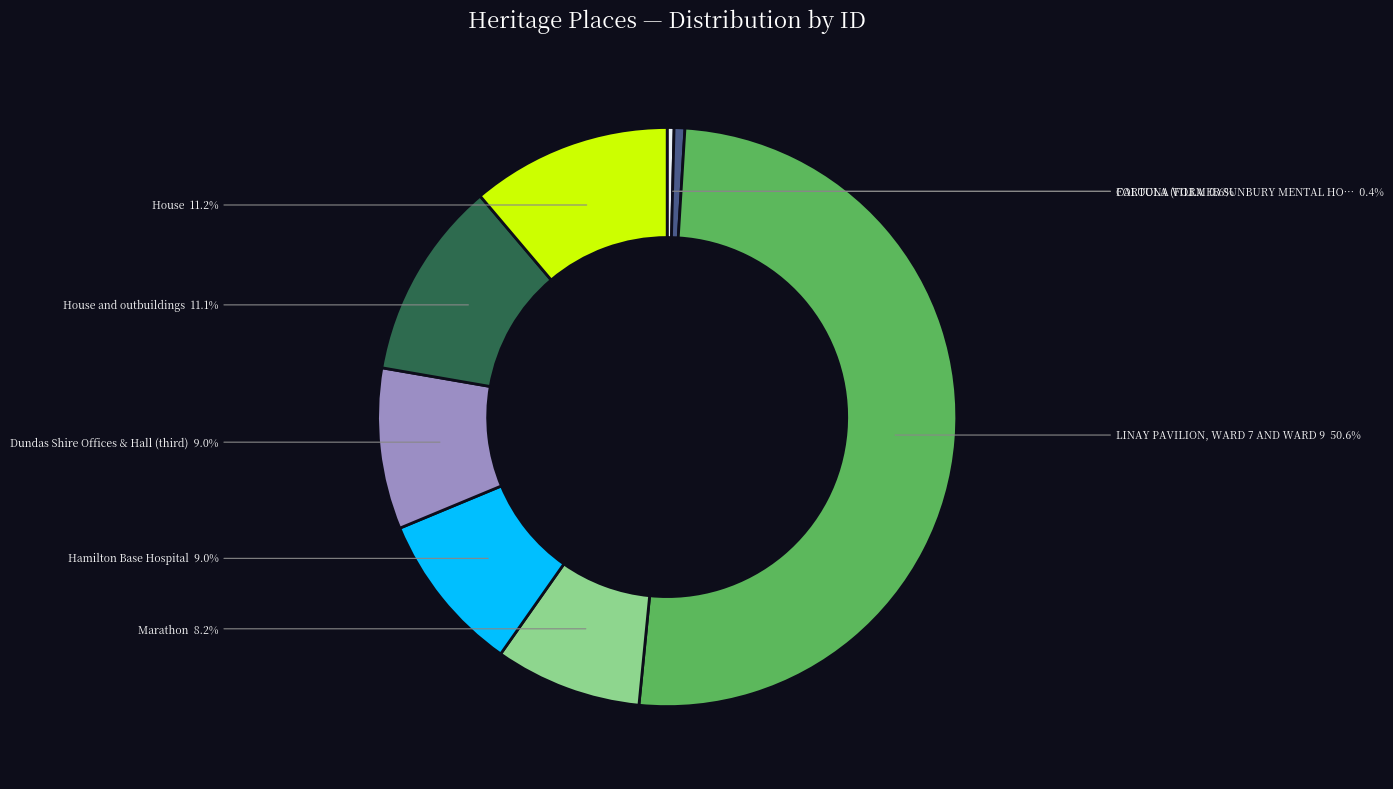

How many slices are in this pie chart?

8